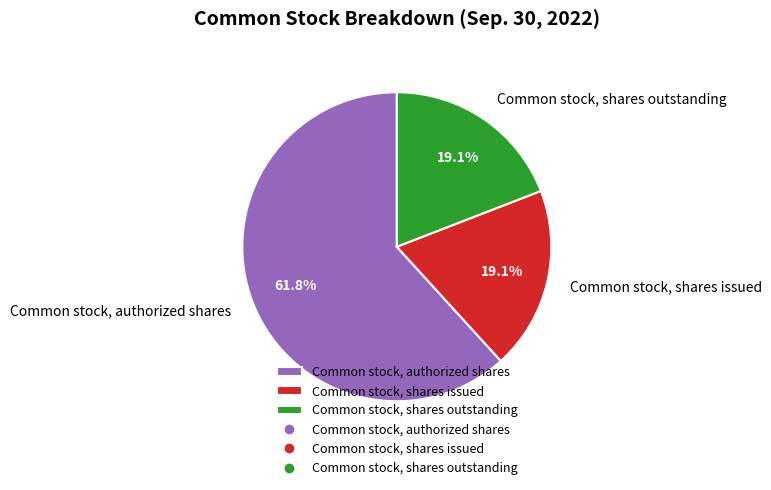

Between Common stock, authorized shares and Common stock, shares outstanding, which is larger?

Common stock, authorized shares